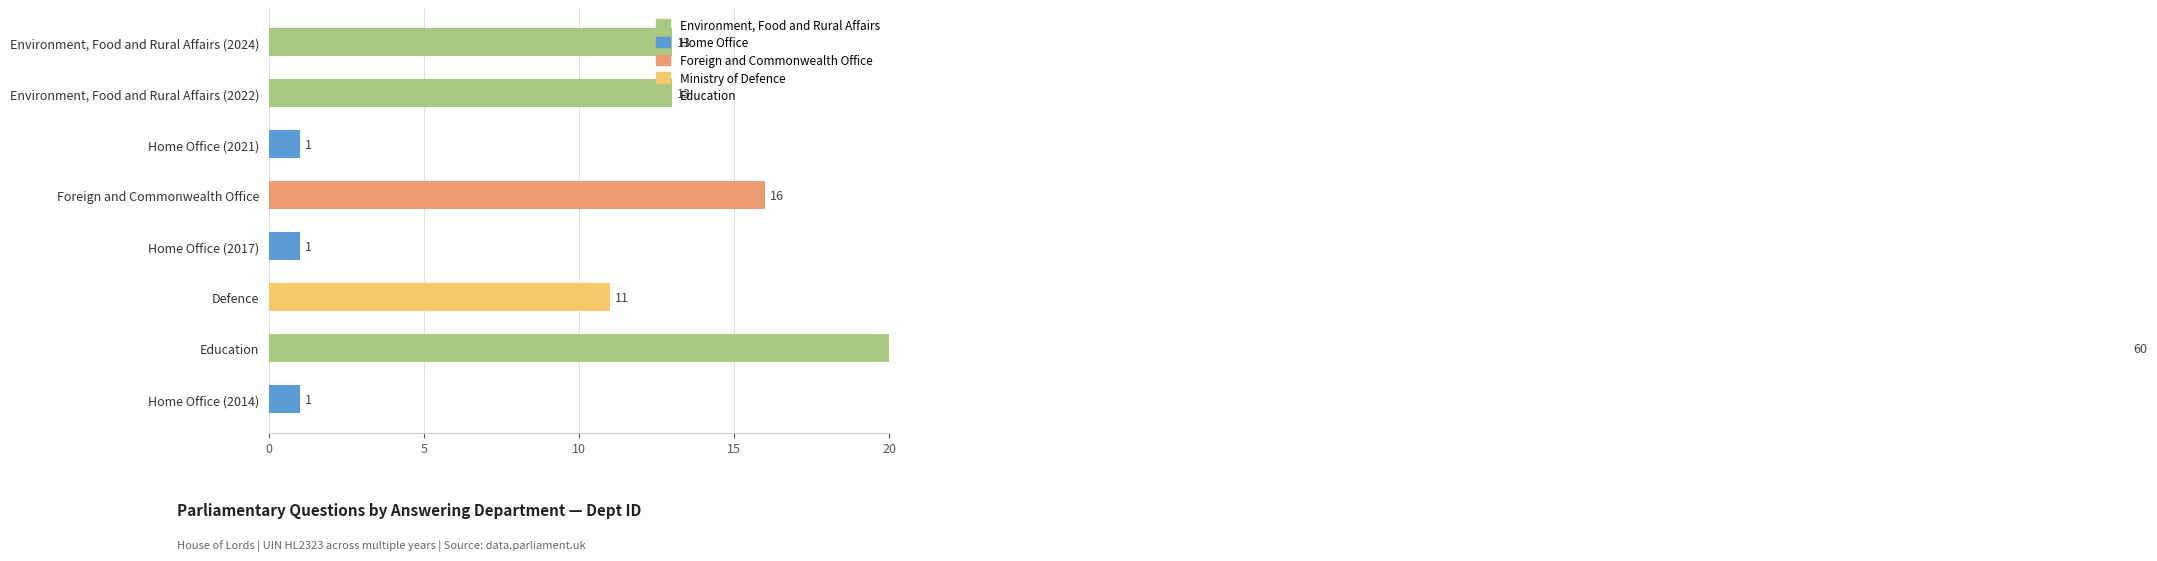

What is the minimum value shown in the chart?

1